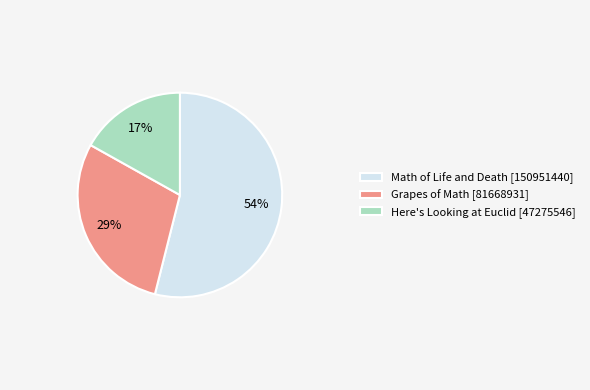

What is the majority slice?

Math of Life and Death